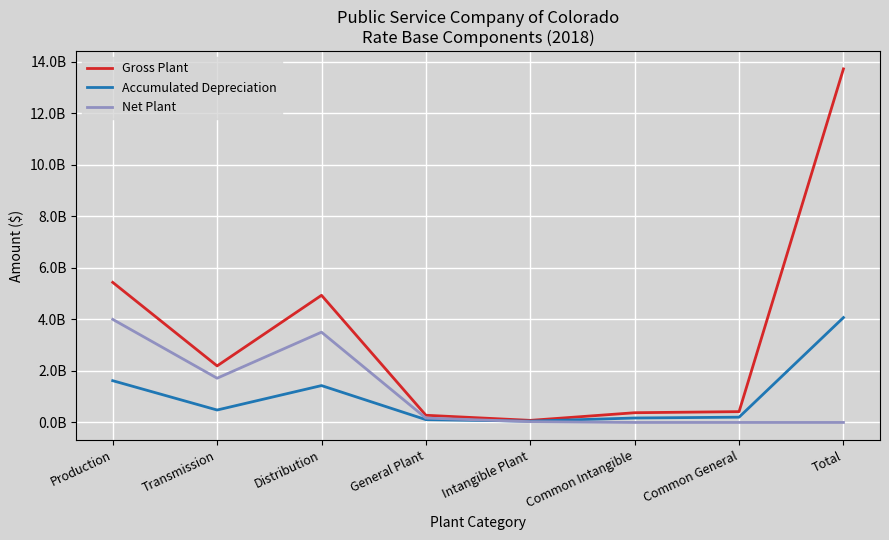

What are all the series names shown in the legend?

Gross Plant, Accumulated Depreciation, Net Plant